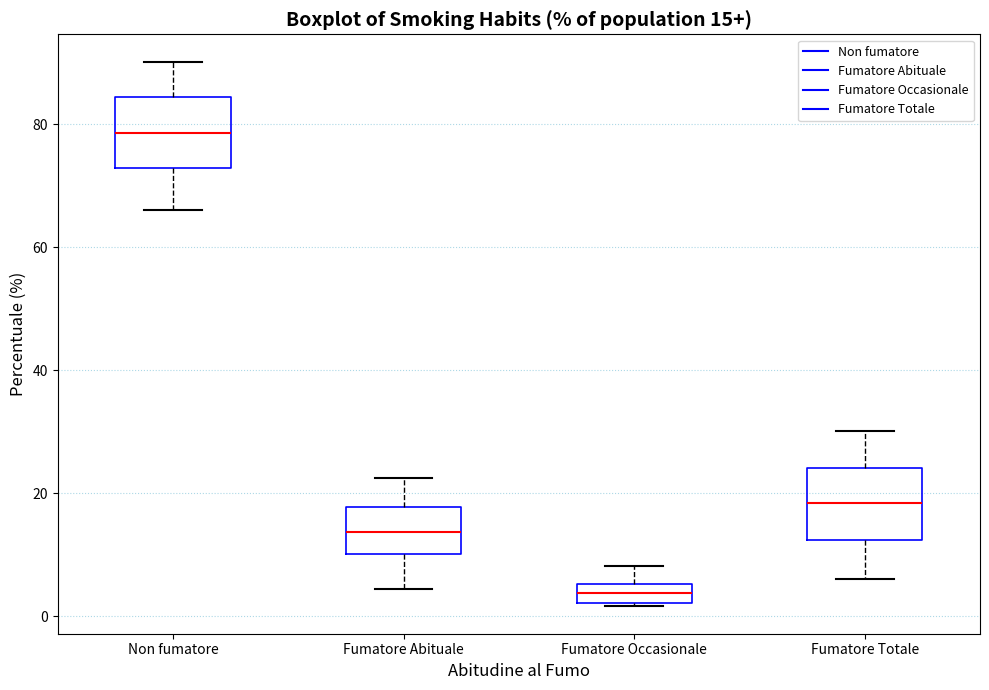

Which box's median line is the highest?

Non fumatore